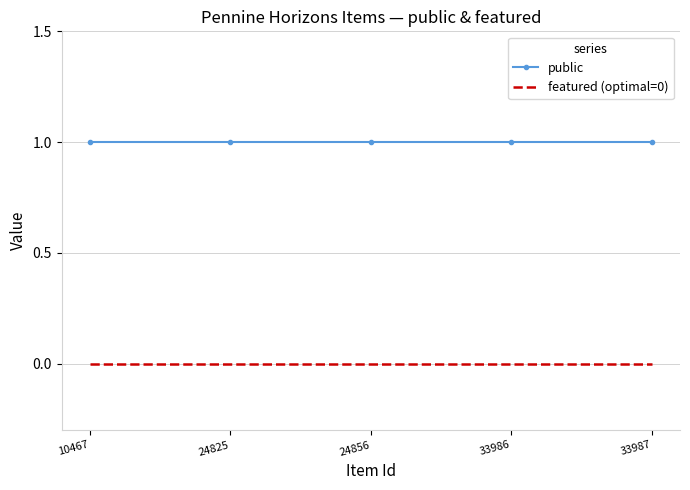

Is the value of featured (optimal=0) at 33986 greater than the value of public at 24856?

No